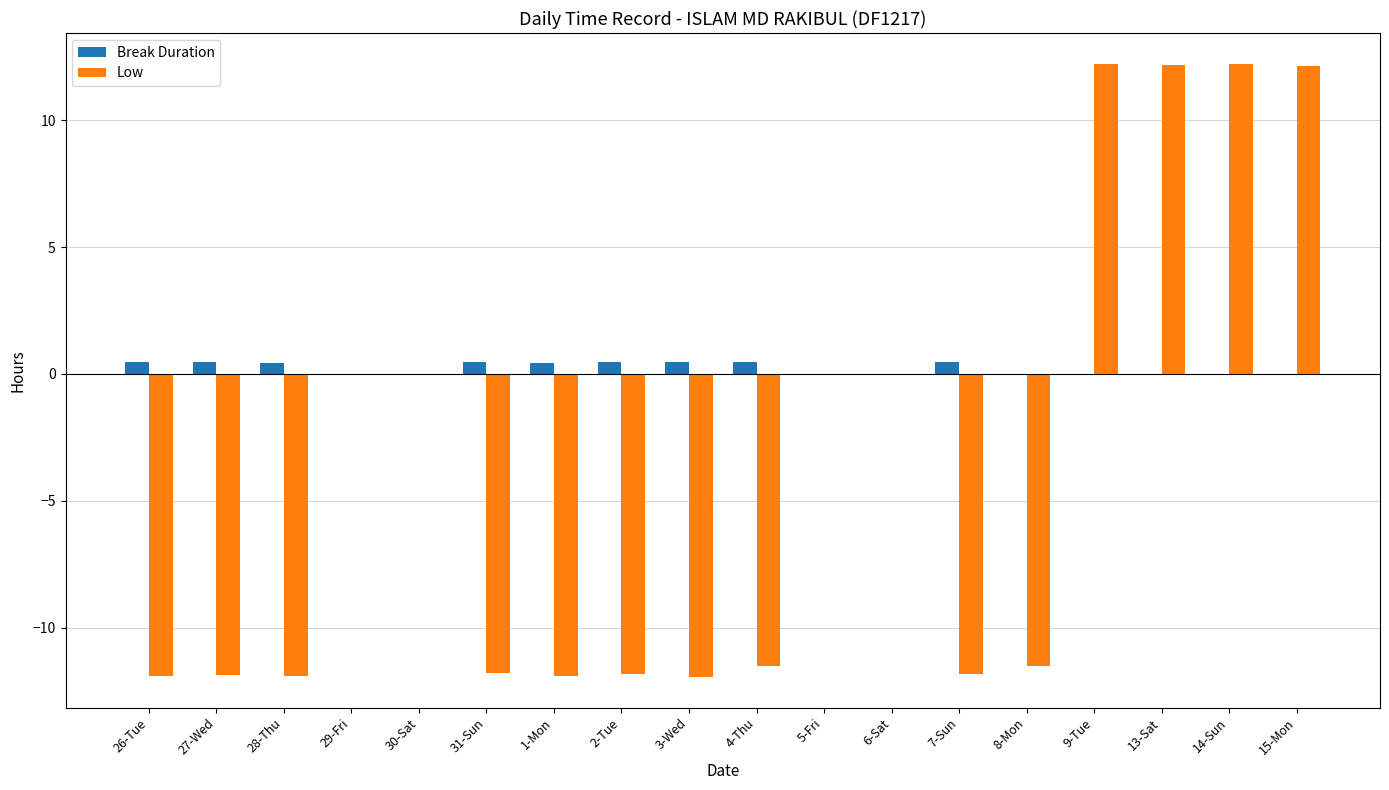

What is the maximum value for Low?

12.2